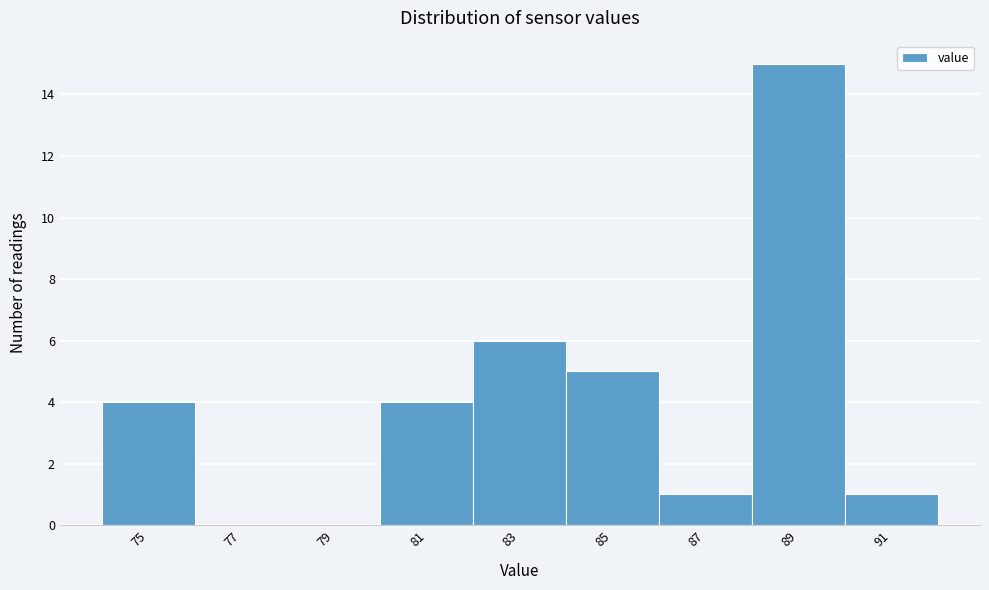

Reading right to left, list all the values displayed in this chart.

91=1	89=15	87=1	85=5	83=6	81=4	79=0	77=0	75=4